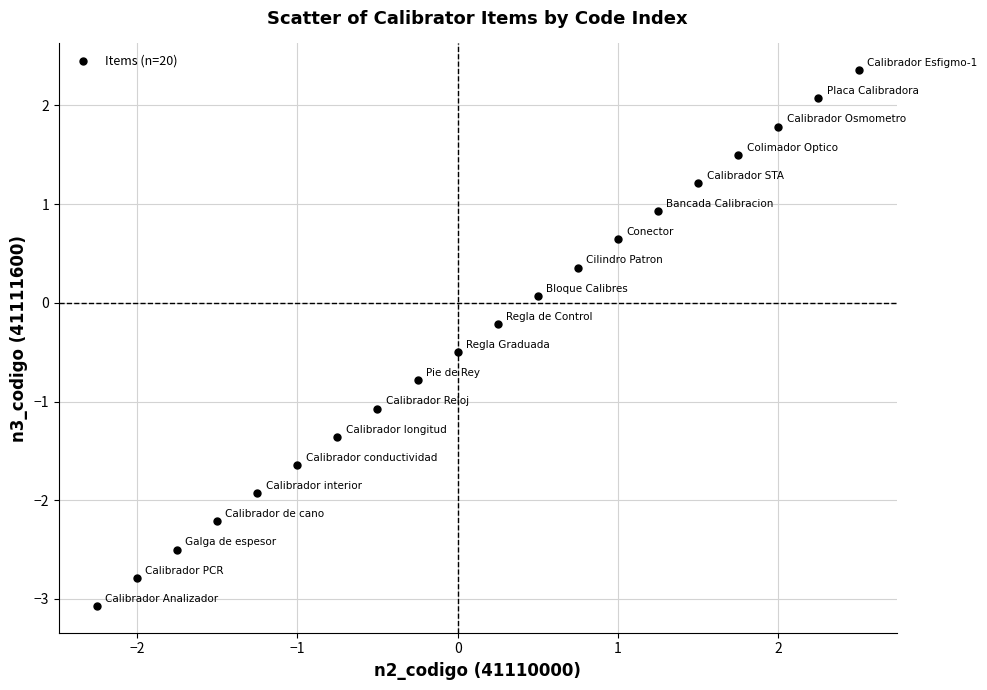

What is the range of X values (max minus min)?

4.8